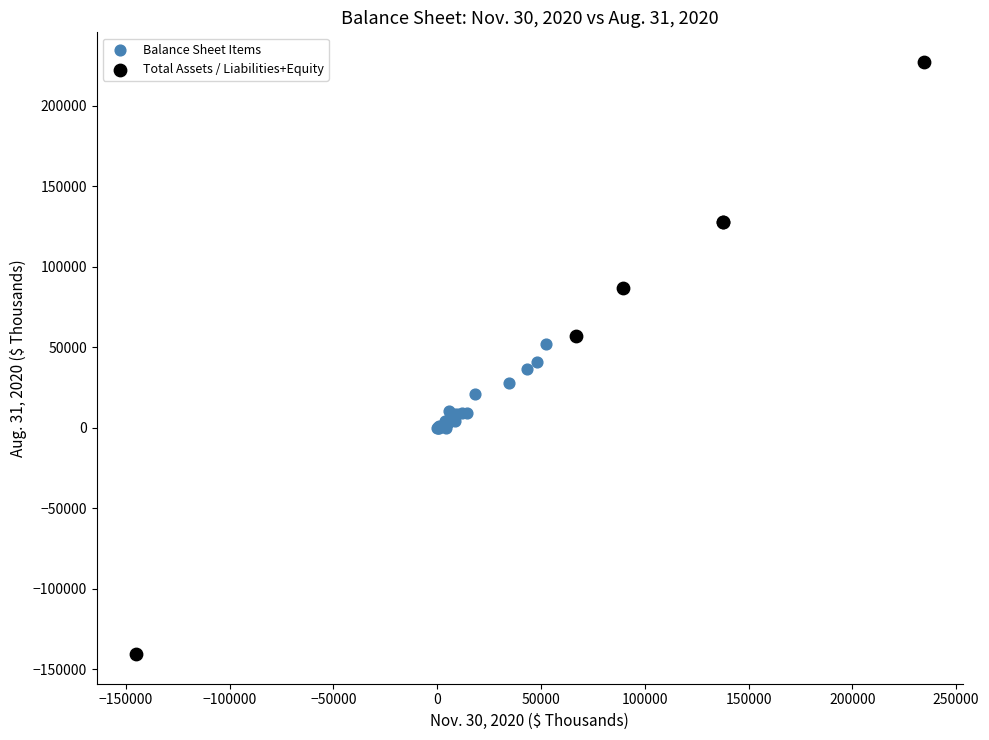

Which series reaches the maximum Y coordinate?

Total Assets / Liabilities+Equity